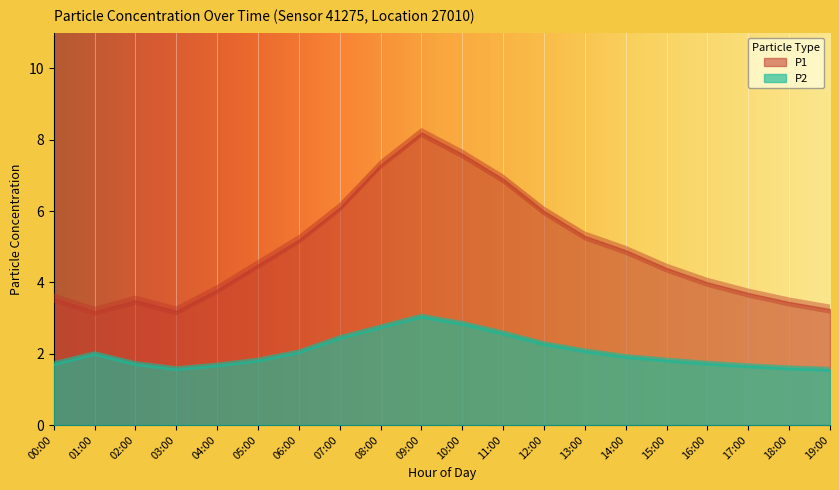

How many data points in P1 are less than 4?

9